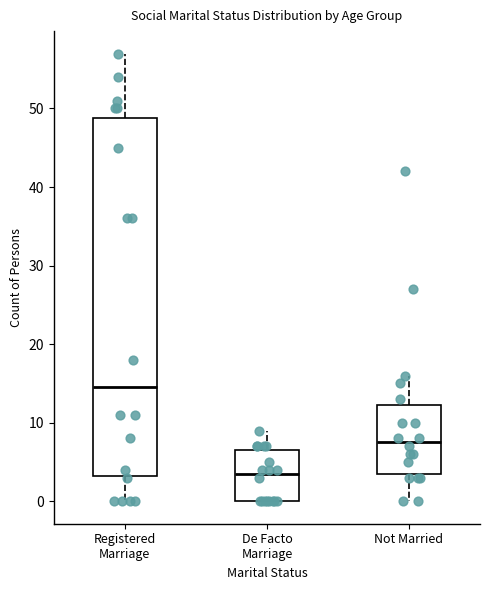

Which box is the tallest, from its lower edge to its upper edge?

Registered Marriage